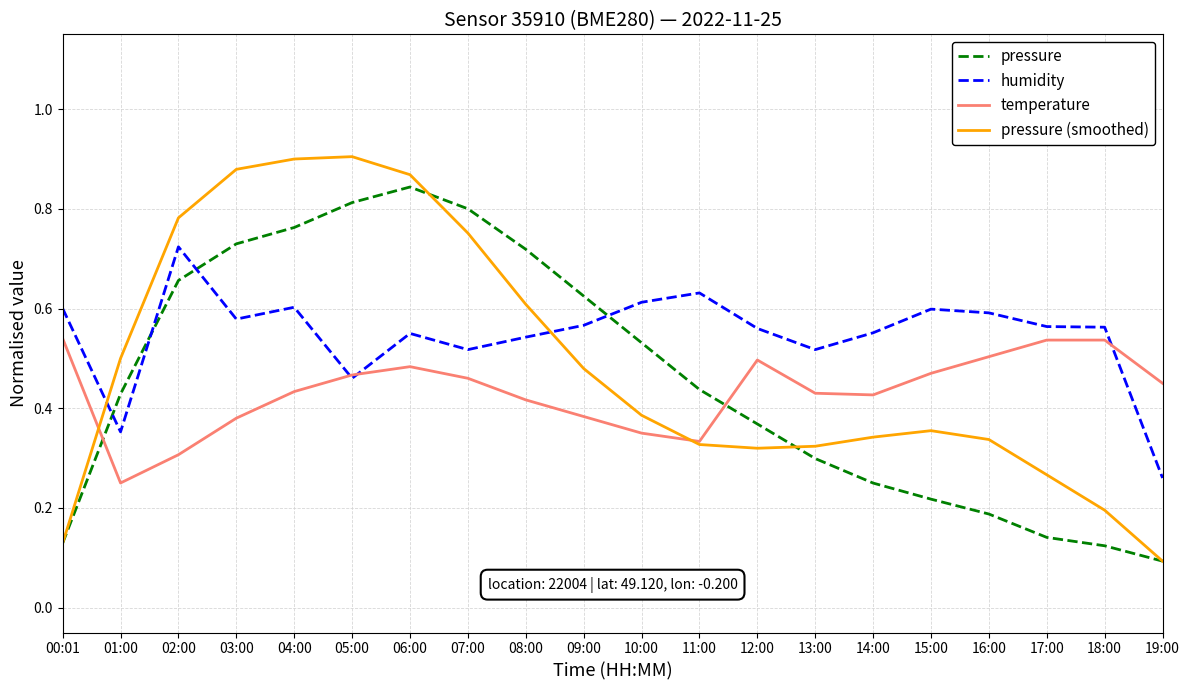

Which series changed the most between 07:00 and 19:00?

pressure